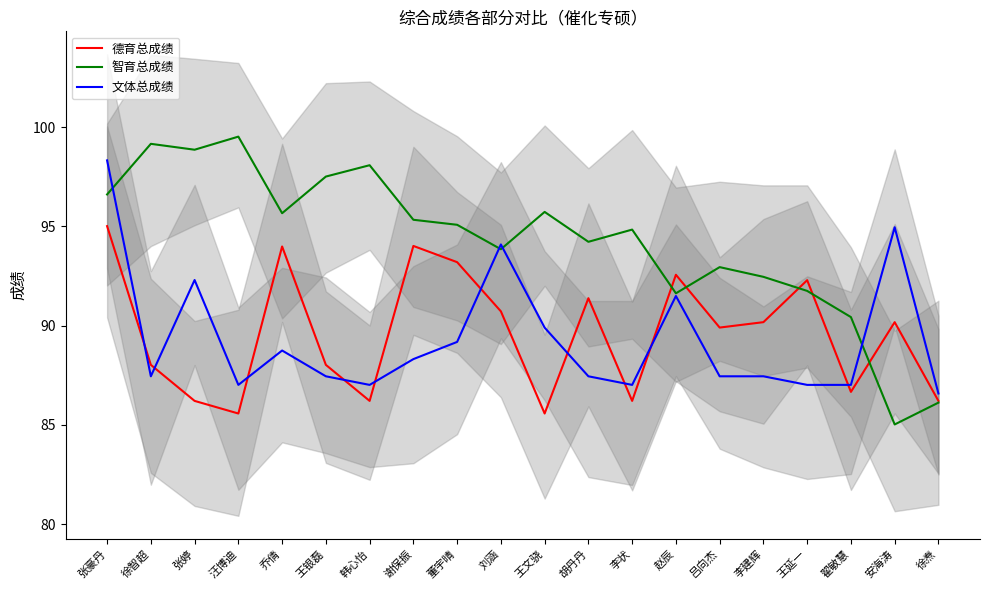

What is the label of the 13th point from the right?

谢保振